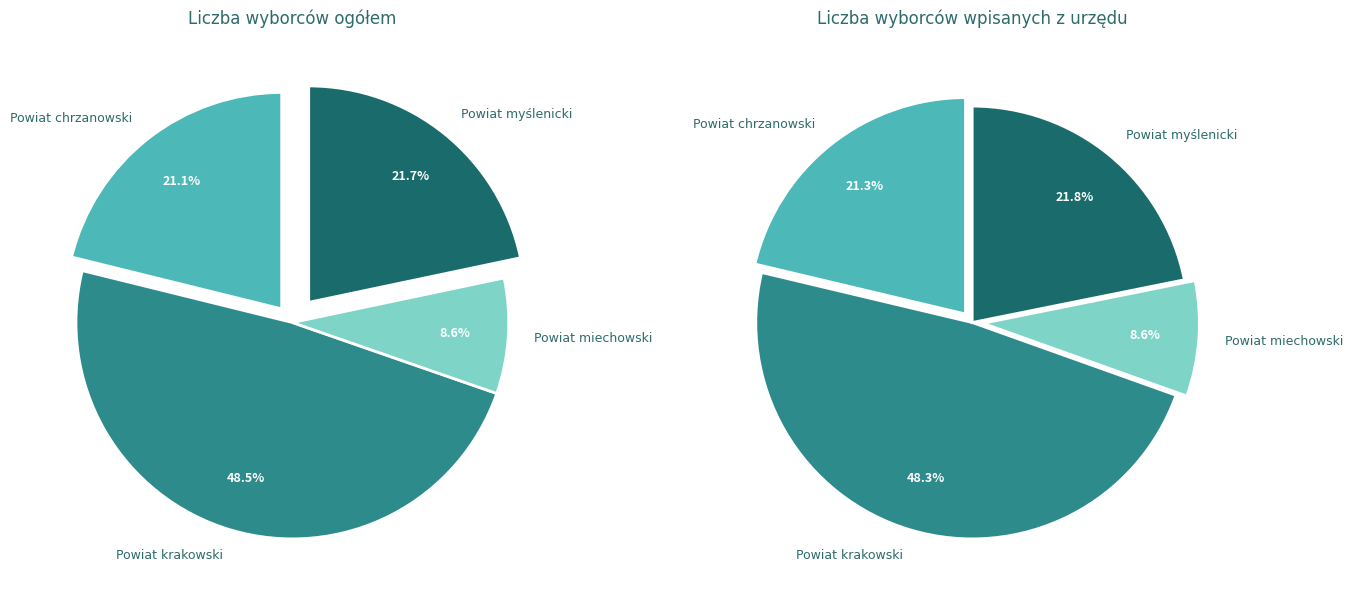

Is it true that Powiat chrzanowski is 29% of the pie?

False